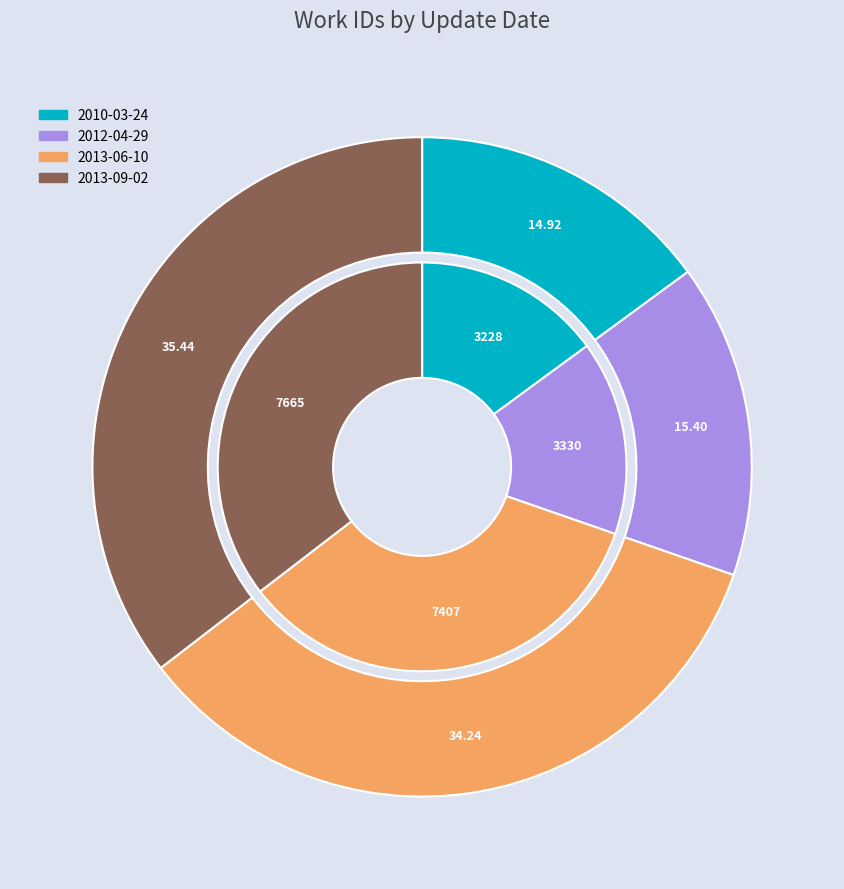

How many slices are in this pie chart?

4